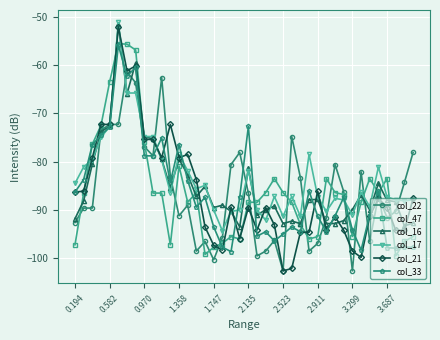

Which series has the widest spread of values?

col_21